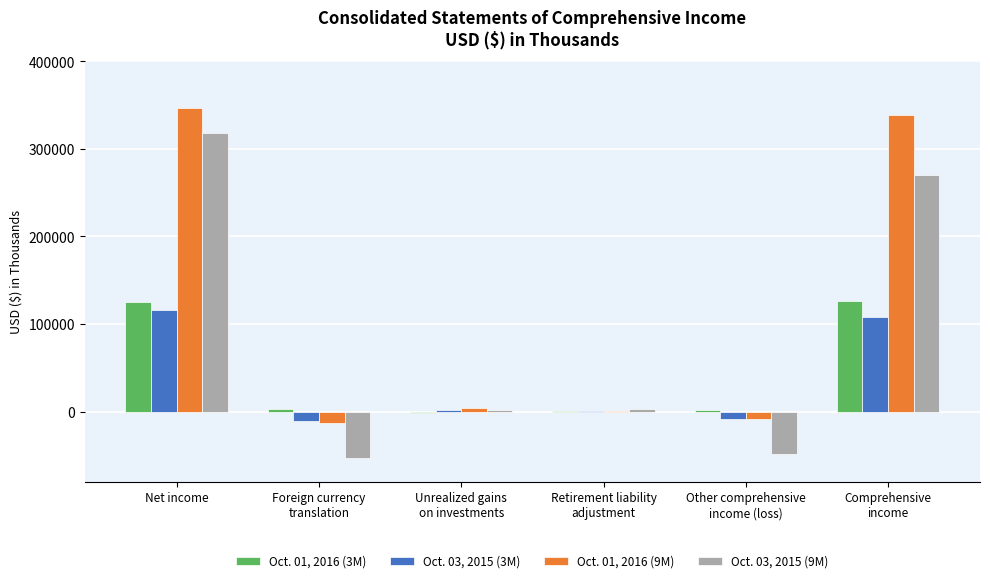

Which series has the largest total across all categories?

Oct. 01, 2016 (9M)